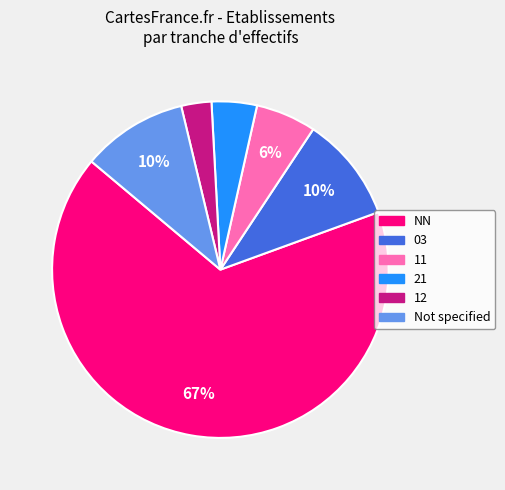

Does any single category account for the majority?

Yes